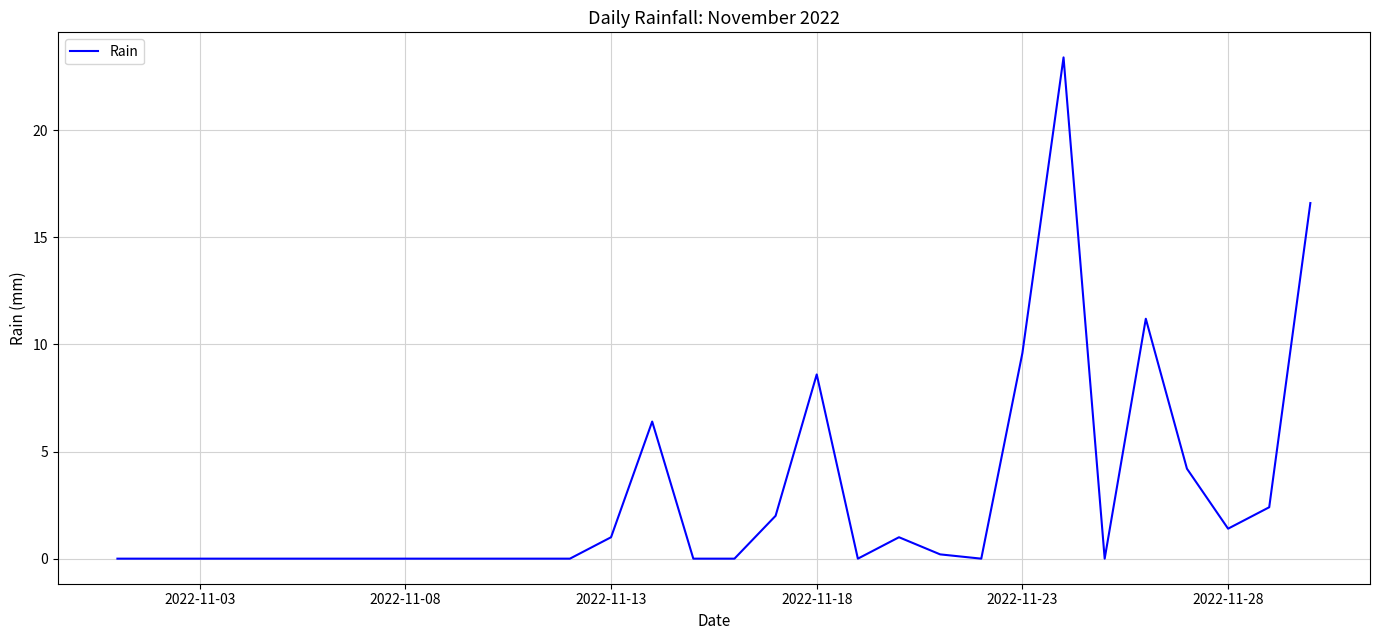

How many distinct data groups are displayed?

1